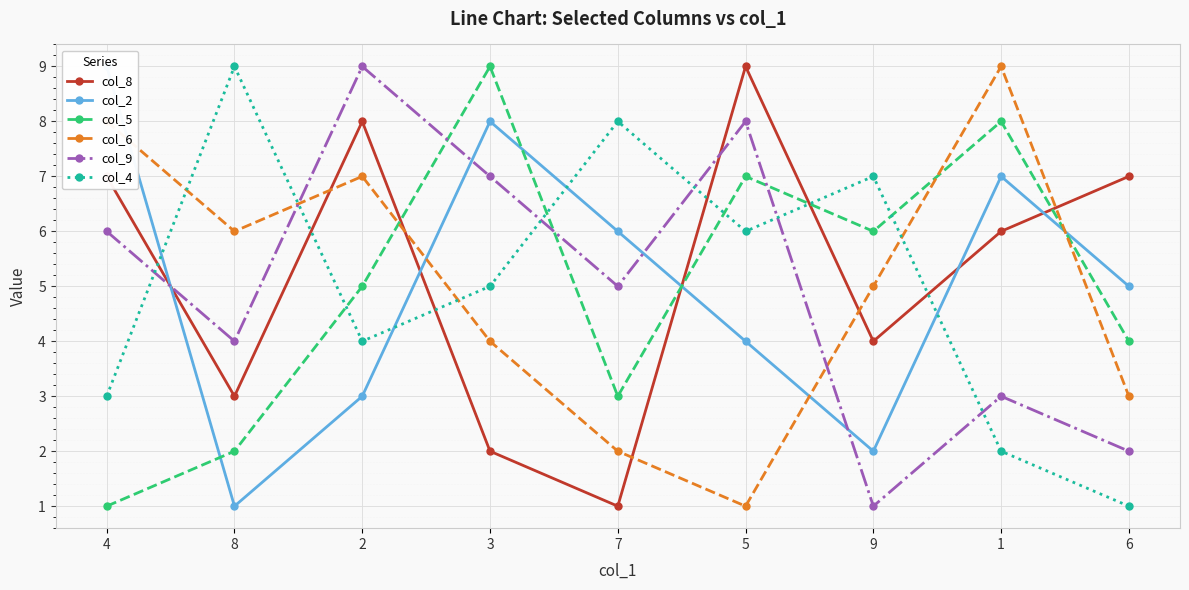

What is the approximate value of col_6 at 9?

5